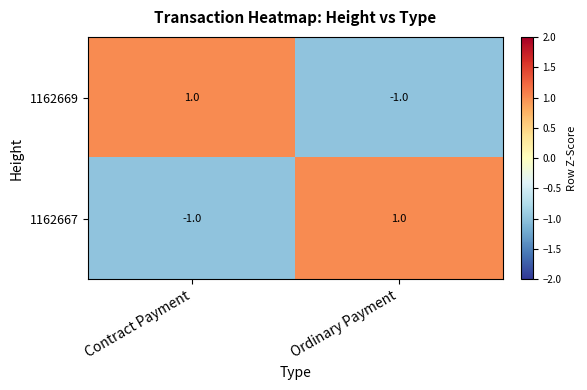

The value of 1162667 at Ordinary Payment is 0. True or false?

False